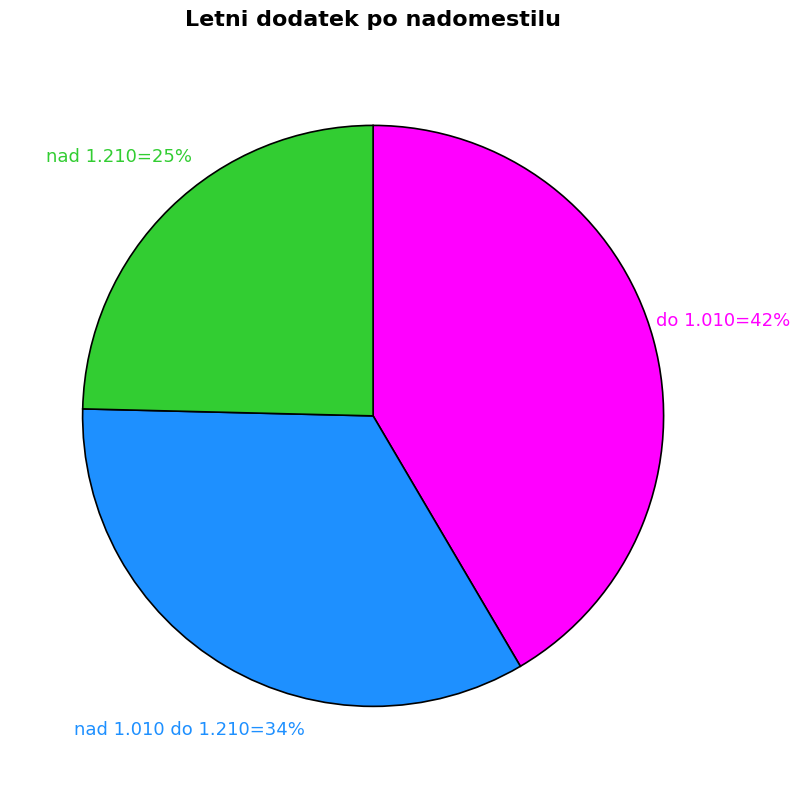

To the nearest percent, what is the difference between the largest and smallest slice percentages?

17%